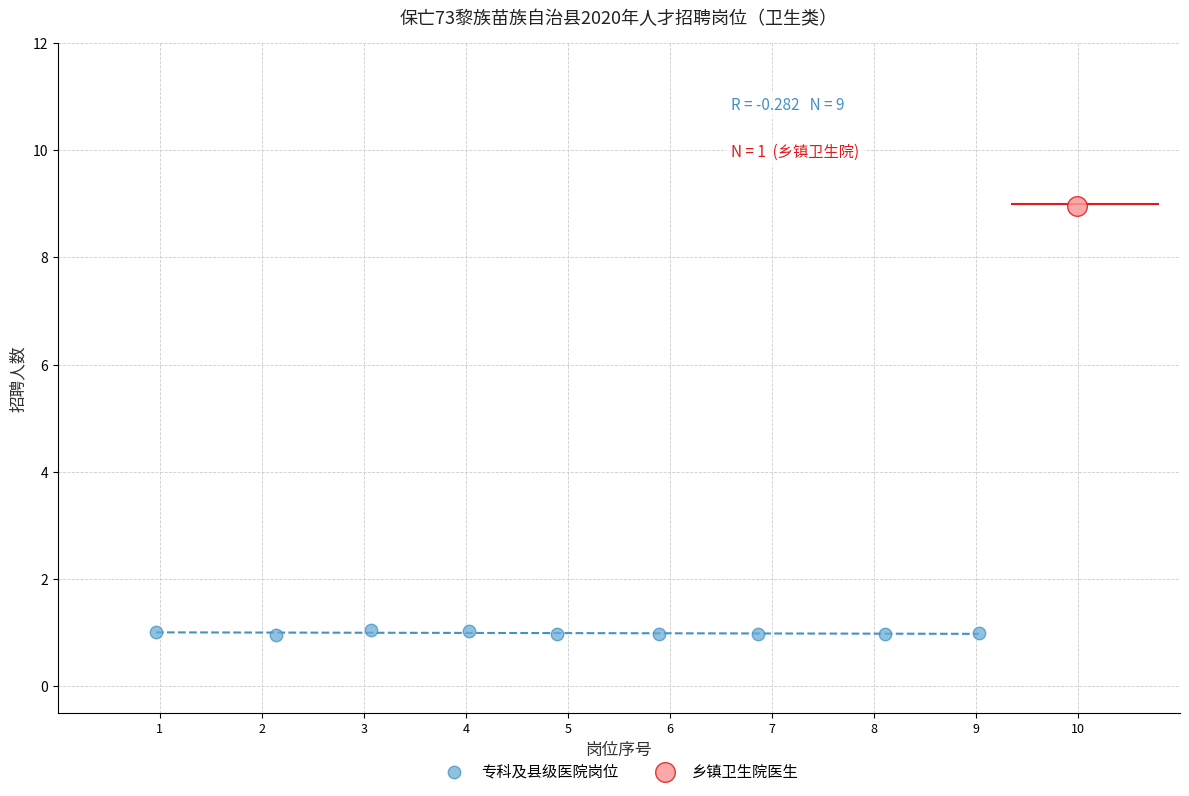

What are all the series names shown in the legend?

专科及县级医院岗位, 乡镇卫生院医生